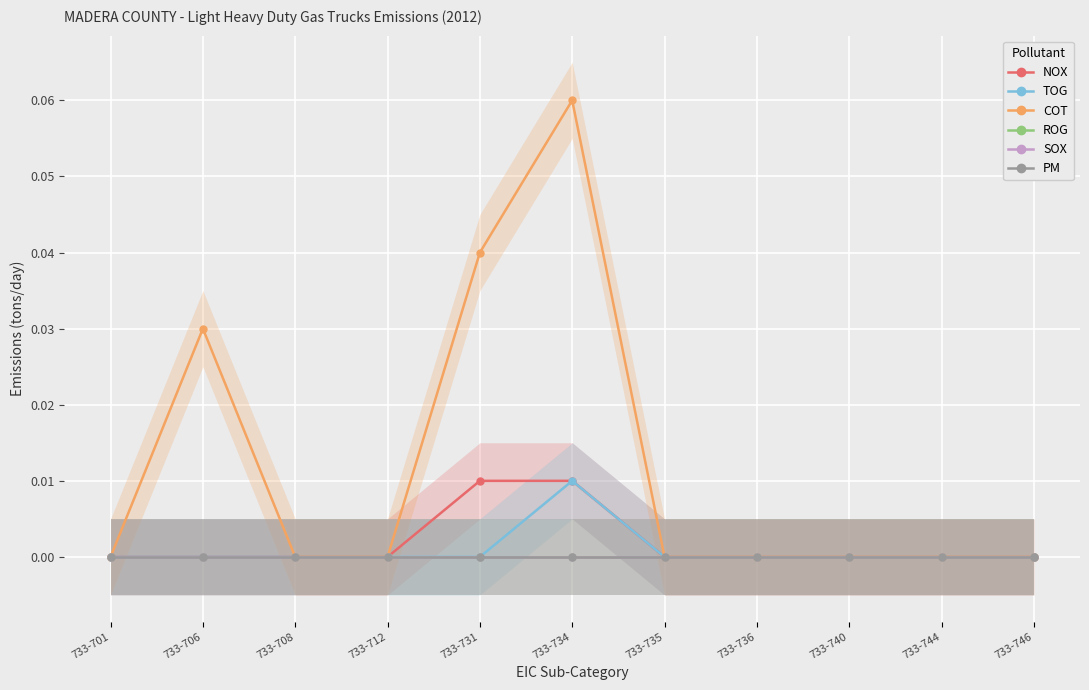

At which category does the chart reach its peak across all series?

733-734